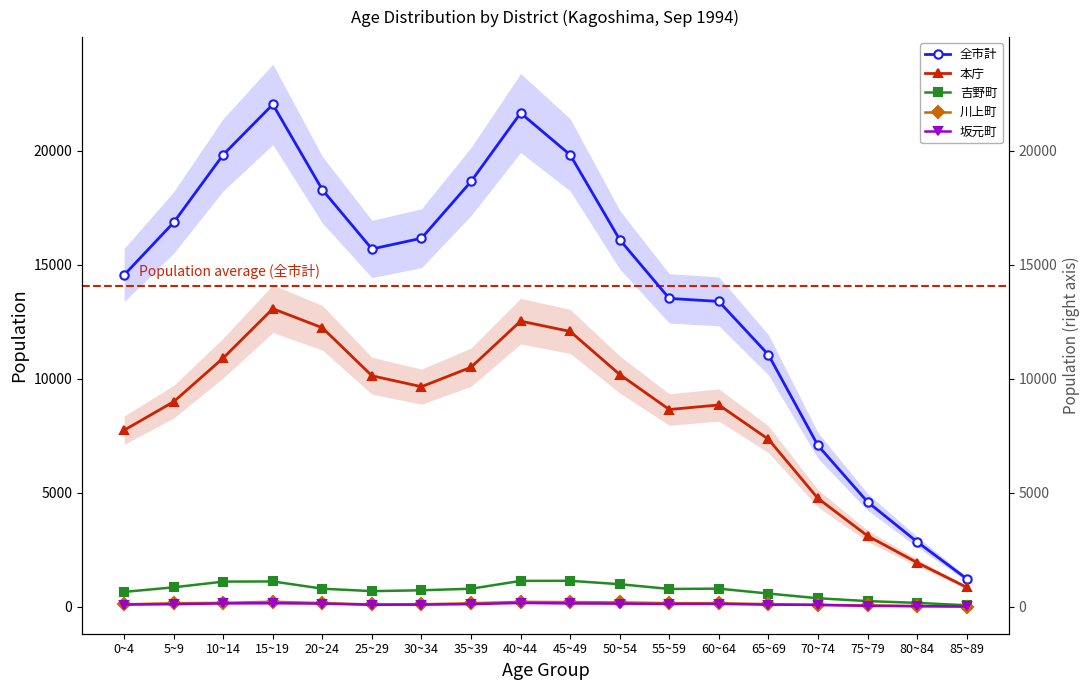

The value of 吉野町 at 85~89 is 41. True or false?

False